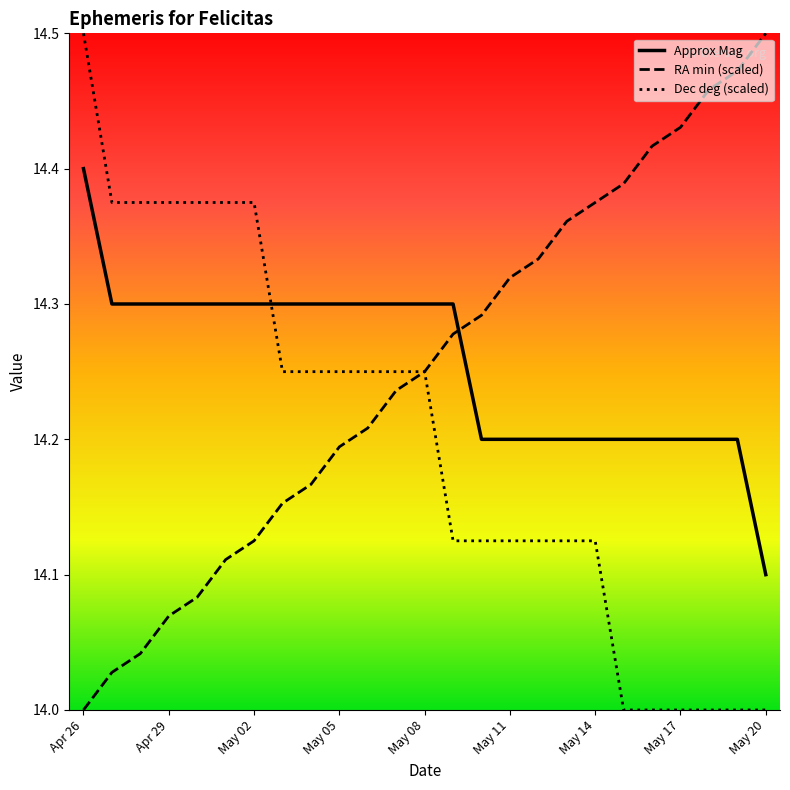

How many intersections are there between Approx Mag and RA min (scaled)?

1